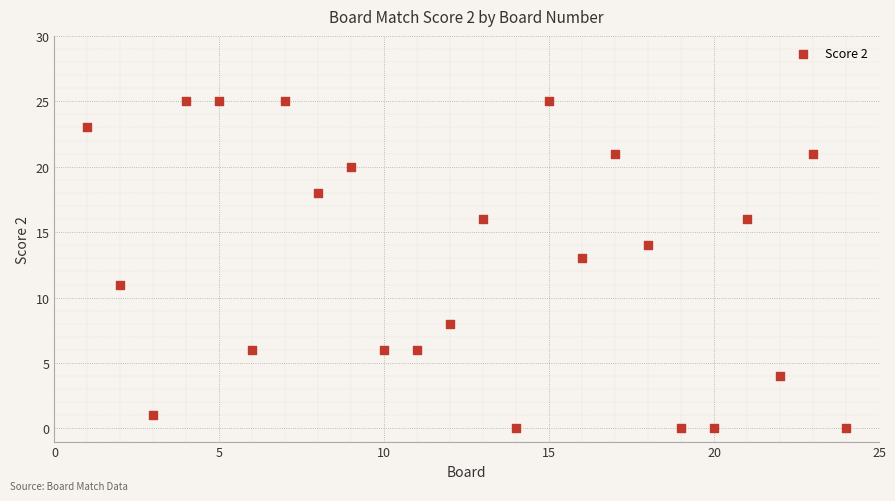

What is the range of X values (max minus min)?

23